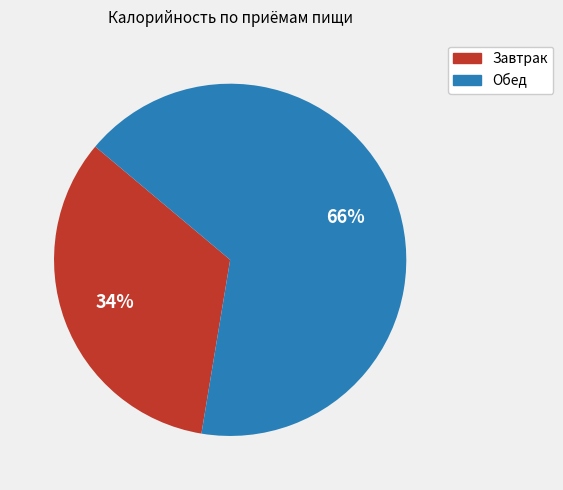

How many segments does this pie chart have?

2